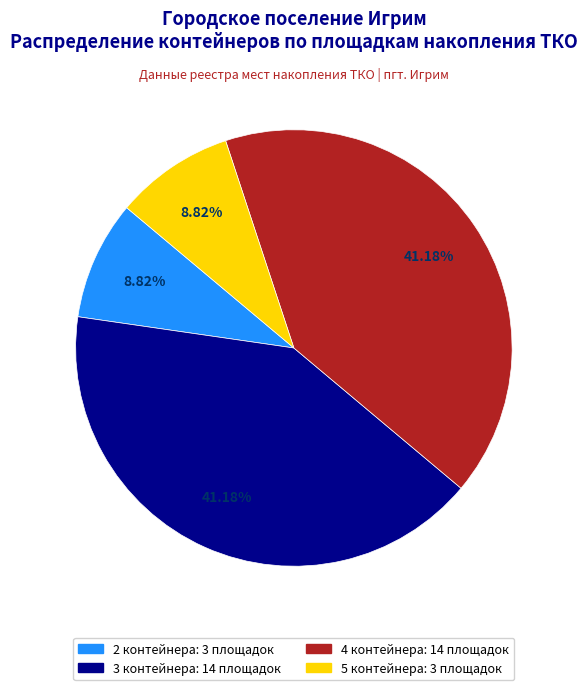

Does any single category account for the majority?

No